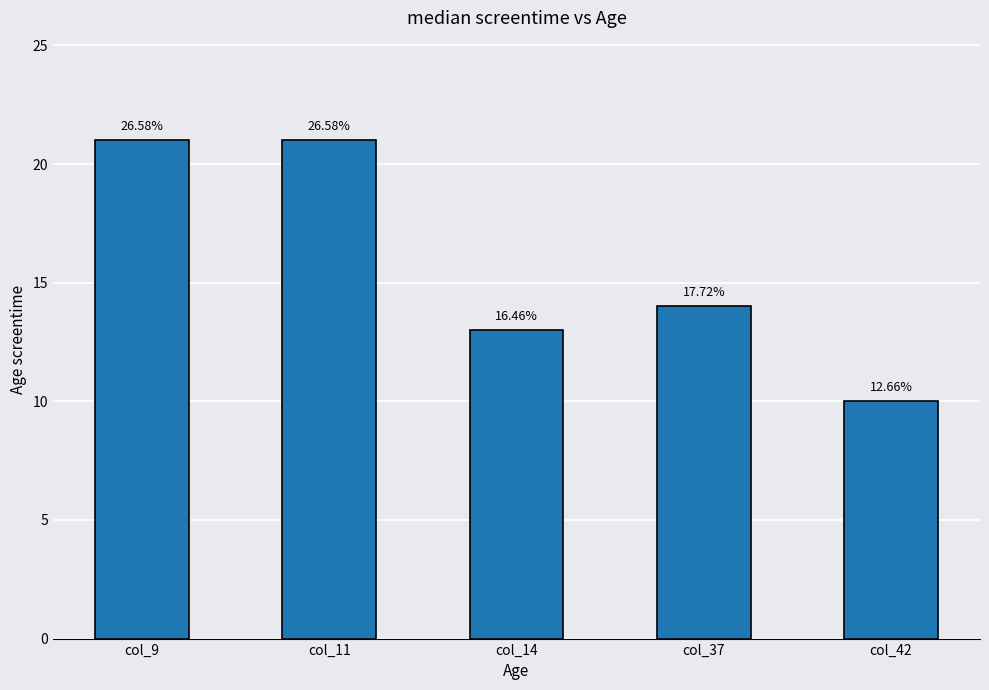

True or false: the data shows 13 at col_14.

True